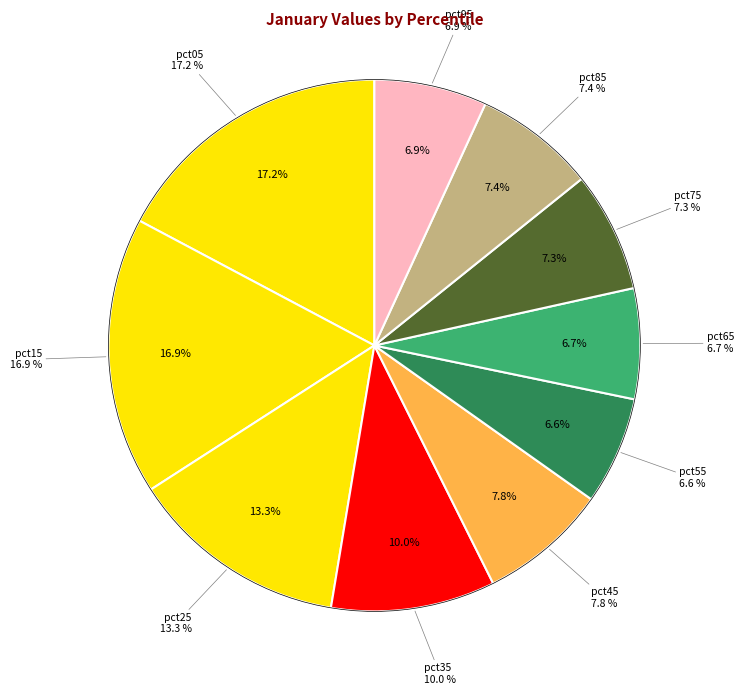

Is there any slice that represents more than half of the pie?

No